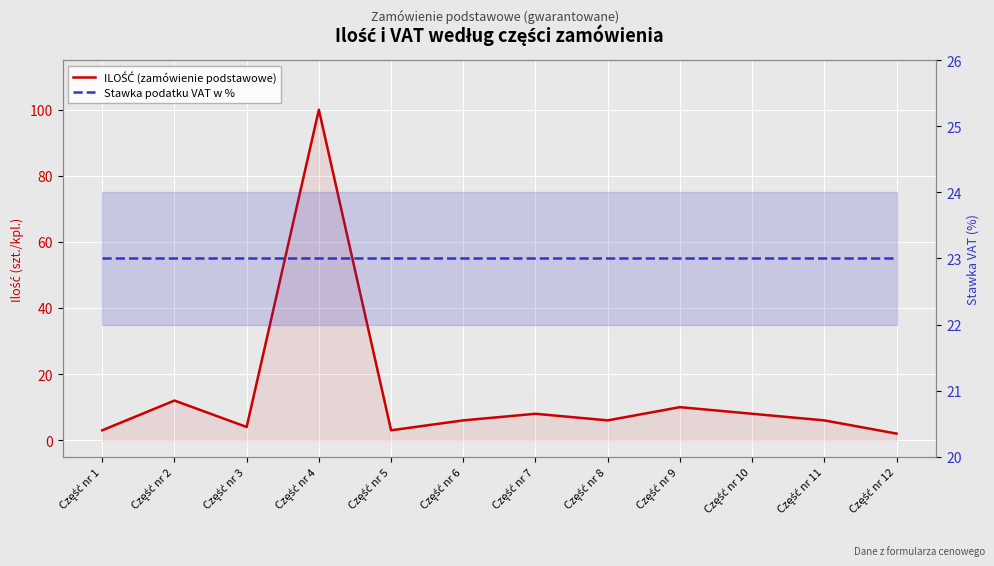

Rank the series at Część nr 2 from lowest to highest value.

ILOŚĆ (zamówienie podstawowe), Stawka podatku VAT w %